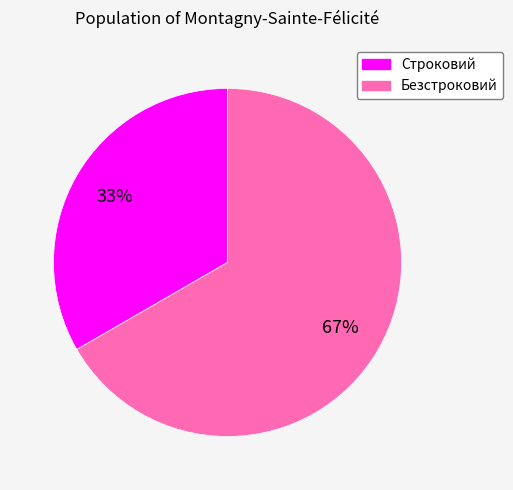

Which slice is the largest?

Безстроковий